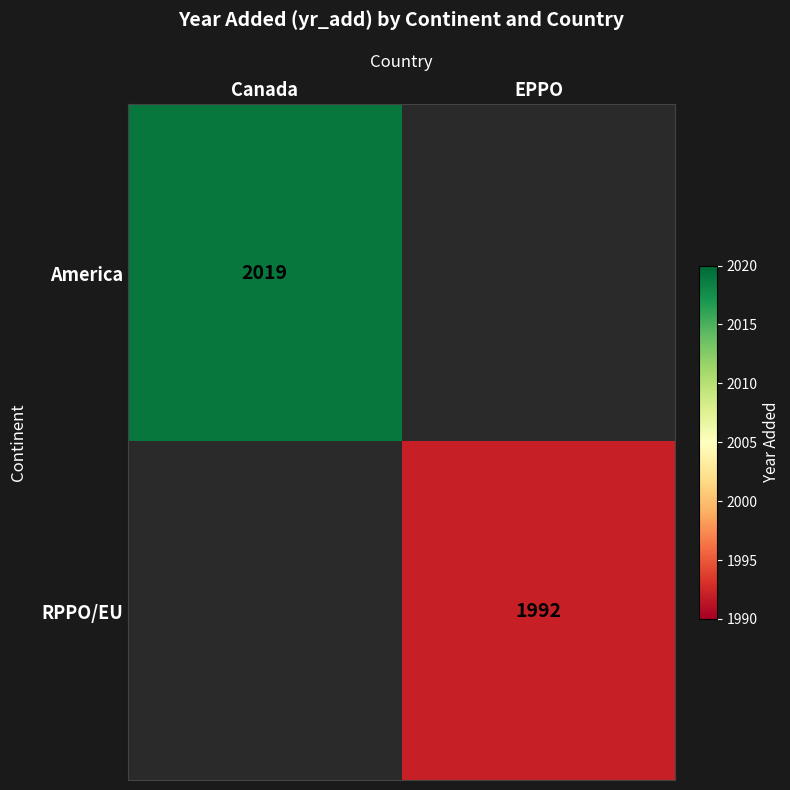

Is the value of RPPO/EU at EPPO greater than the value of America at Canada?

No